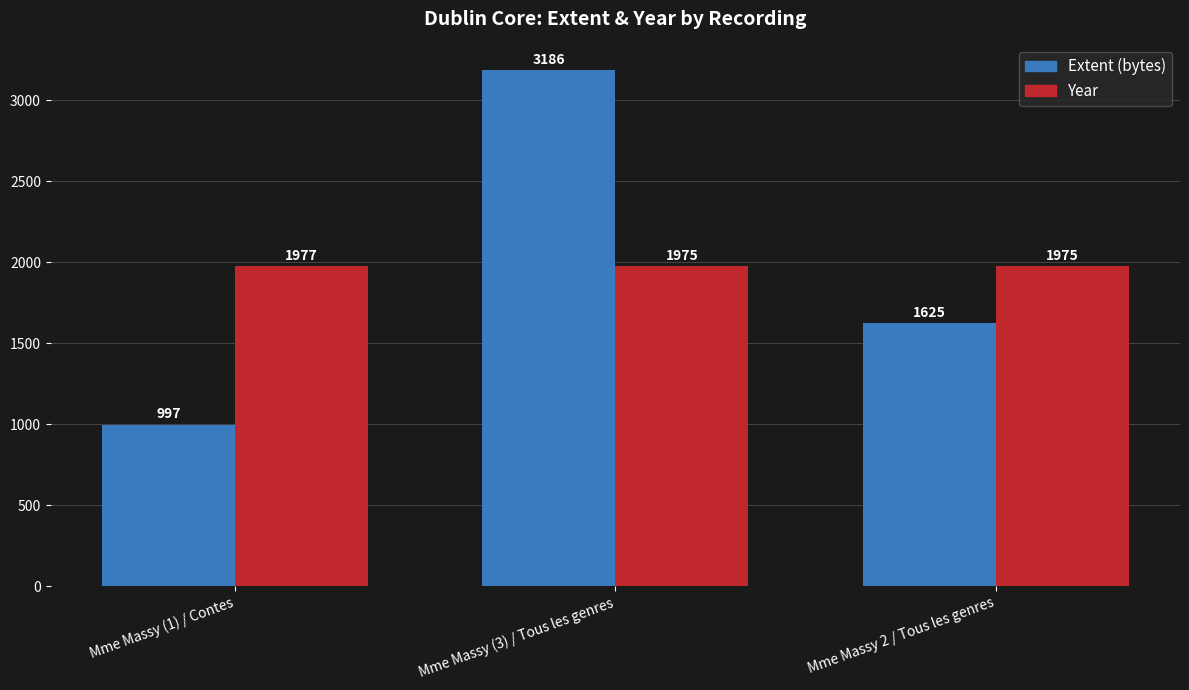

What are all the series names shown in the legend?

Extent (bytes), Year